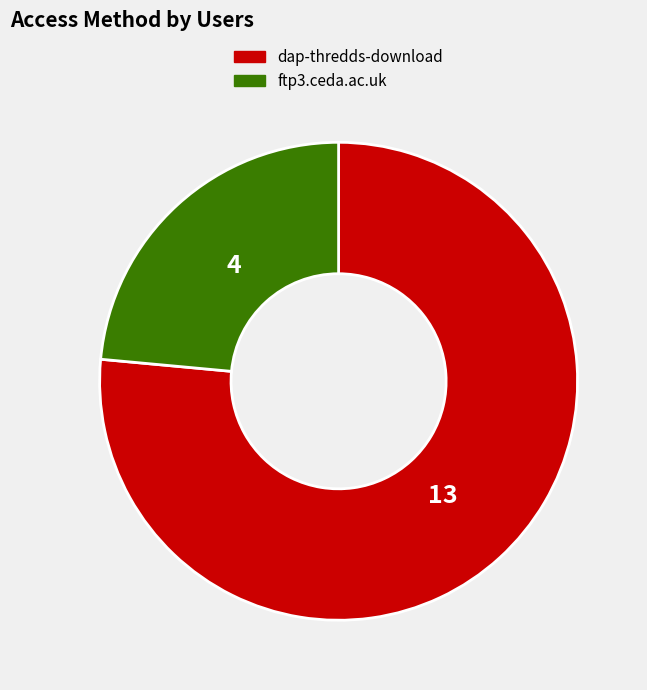

Approximately how many times larger is the value at dap-thredds-download compared to ftp3.ceda.ac.uk?

3.2